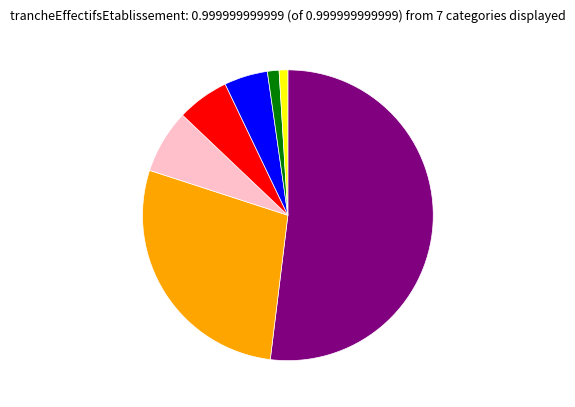

Is there a majority slice in this chart?

Yes